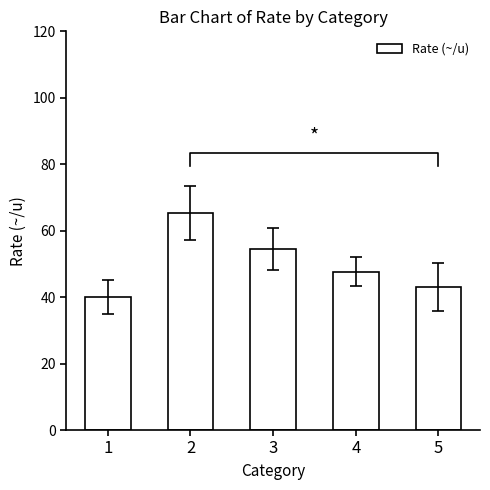

Reading right to left, transcribe all the data shown in this chart.

5=43.1	4=47.7	3=54.5	2=65.3	1=40.0